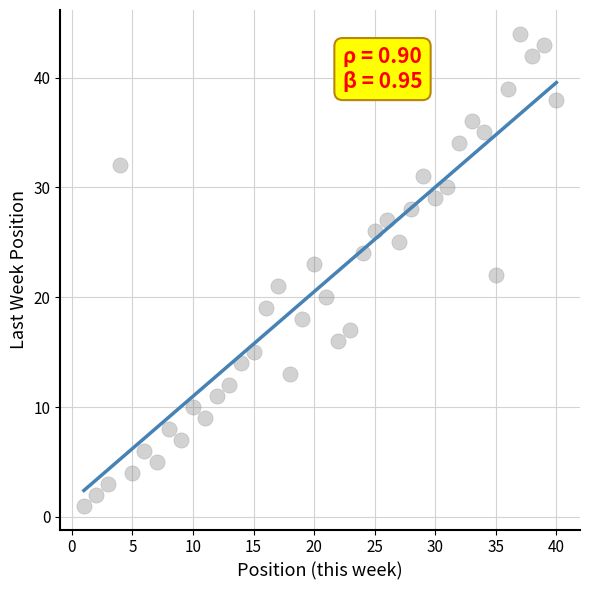

What is the range of X values (max minus min)?

39